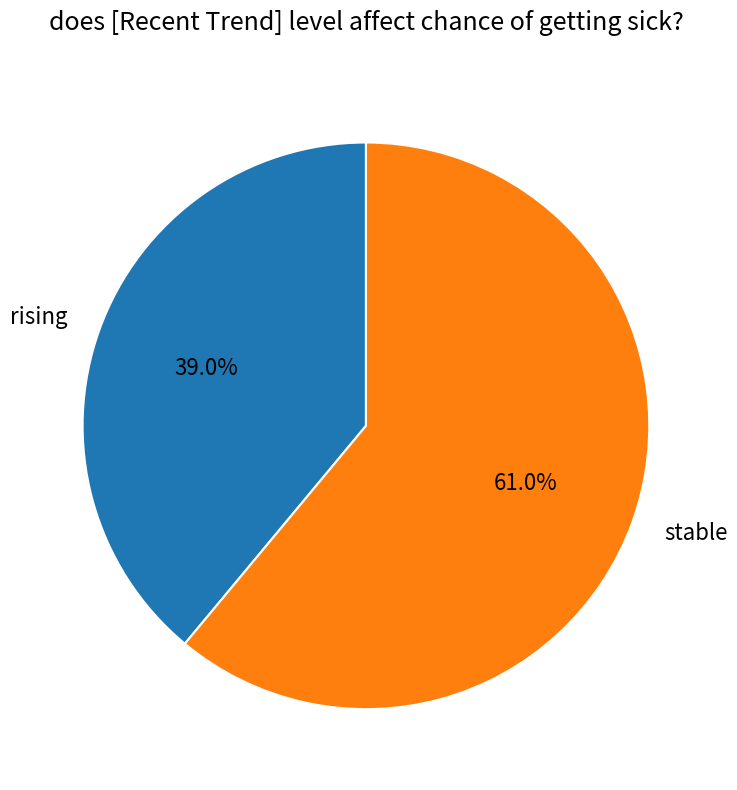

Is there any slice that represents more than half of the pie?

Yes